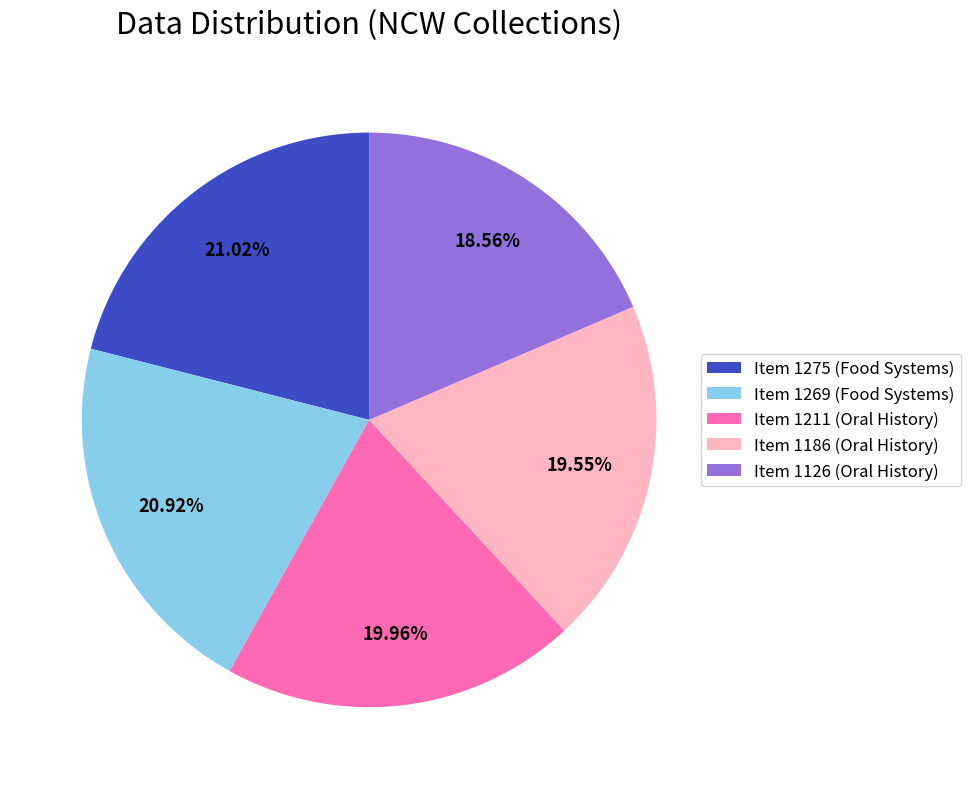

What is the ratio of the value at Item 1126 (Oral History) to the value at Item 1211 (Oral History)?

0.9